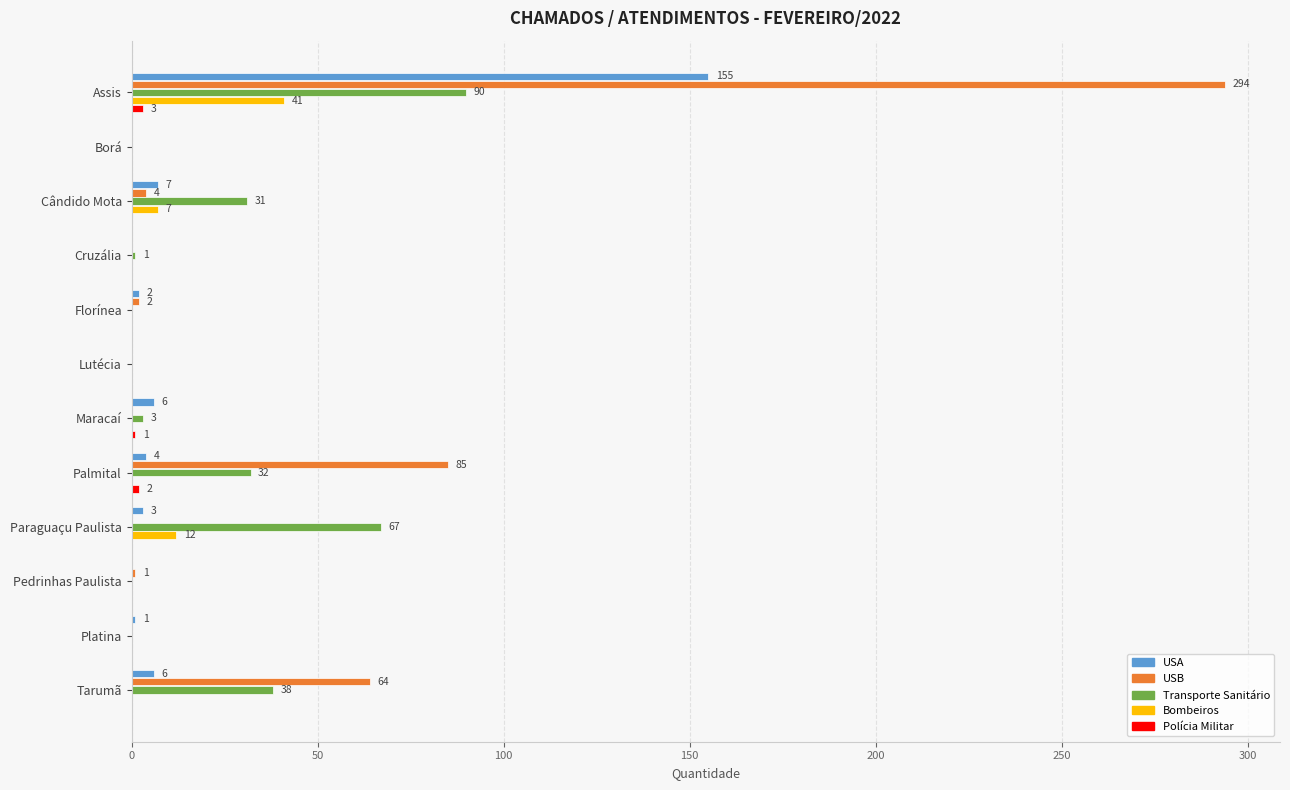

The USA series shows 0 at Lutécia. True or false?

True